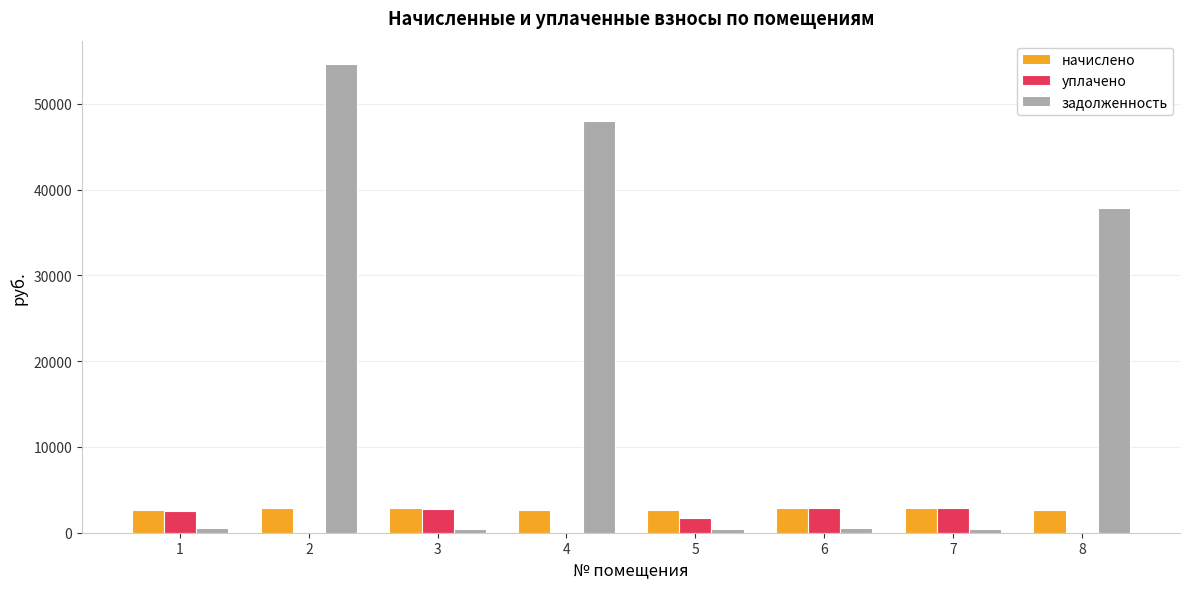

What is the total value across all series at 4?

50583.2